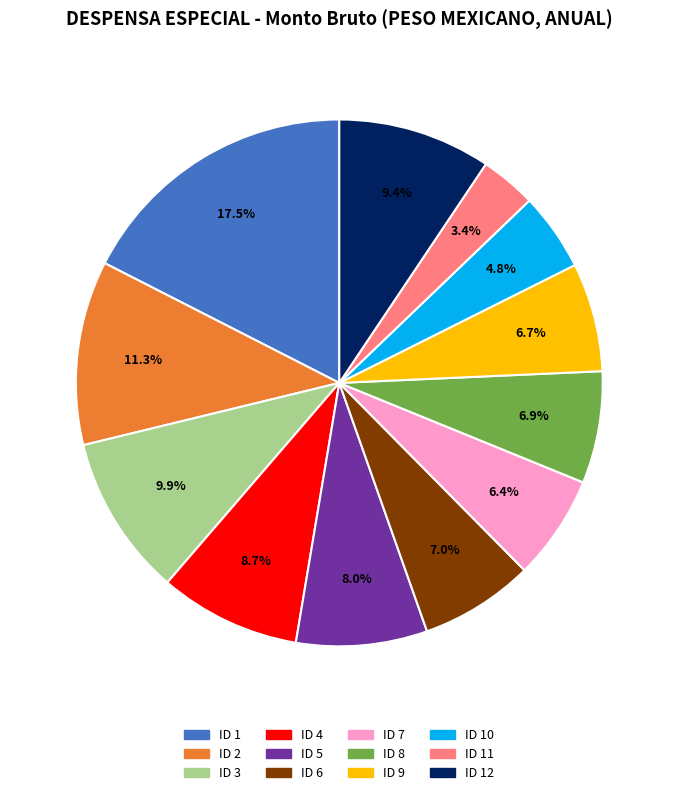

Is there any slice that represents more than half of the pie?

No